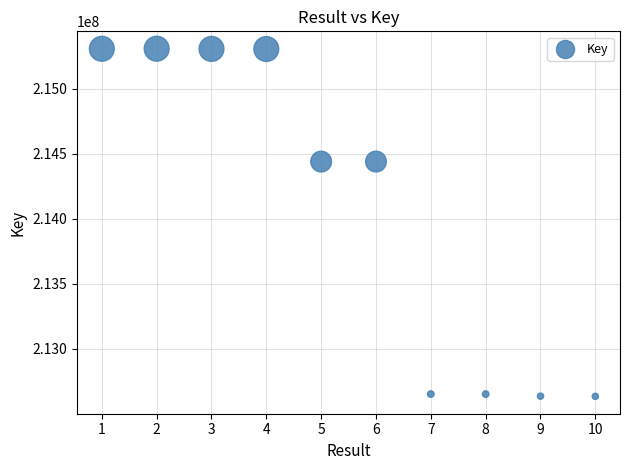

What is the average X value?

6